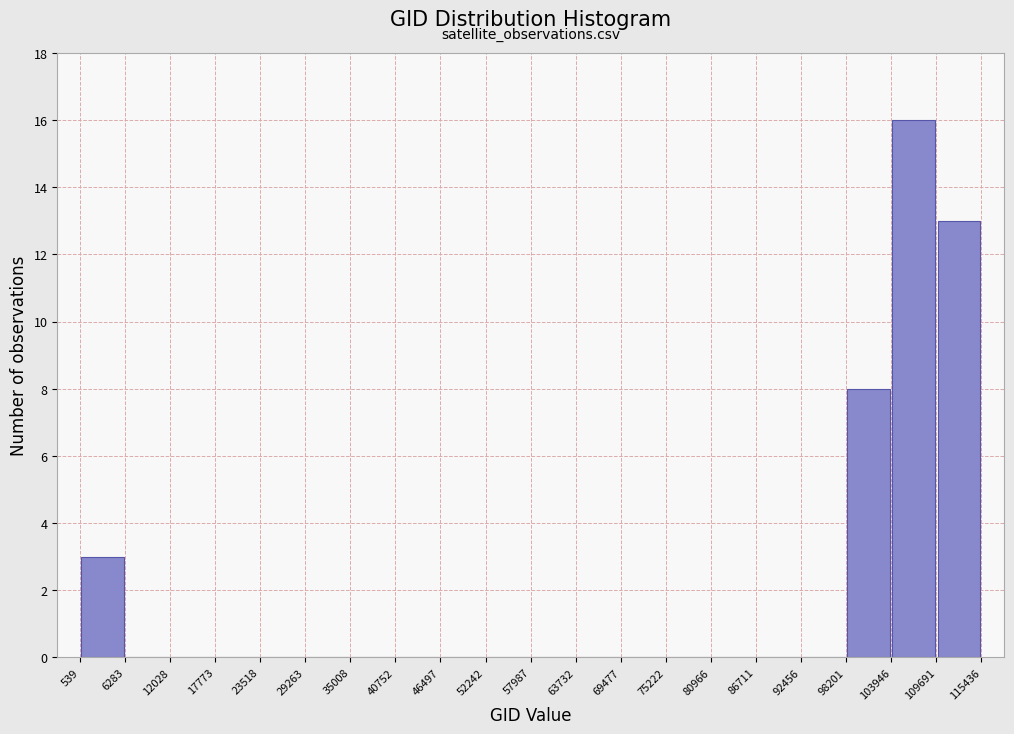

Reading left to right, list every bar in this chart as the range it spans on the x-axis followed by its height. The values are not printed on the chart, so give them approximately, as read against the axis.

539 to 6283: 3
6283 to 12028: 0
12028 to 17773: 0
17773 to 23518: 0
23518 to 29263: 0
29263 to 35008: 0
35008 to 40752: 0
40752 to 46497: 0
46497 to 52242: 0
52242 to 57987: 0
57987 to 63732: 0
63732 to 69477: 0
69477 to 75222: 0
75222 to 80966: 0
80966 to 86711: 0
86711 to 92456: 0
92456 to 98201: 0
98201 to 103946: 8
103946 to 109691: 16
109691 to 115436: 13